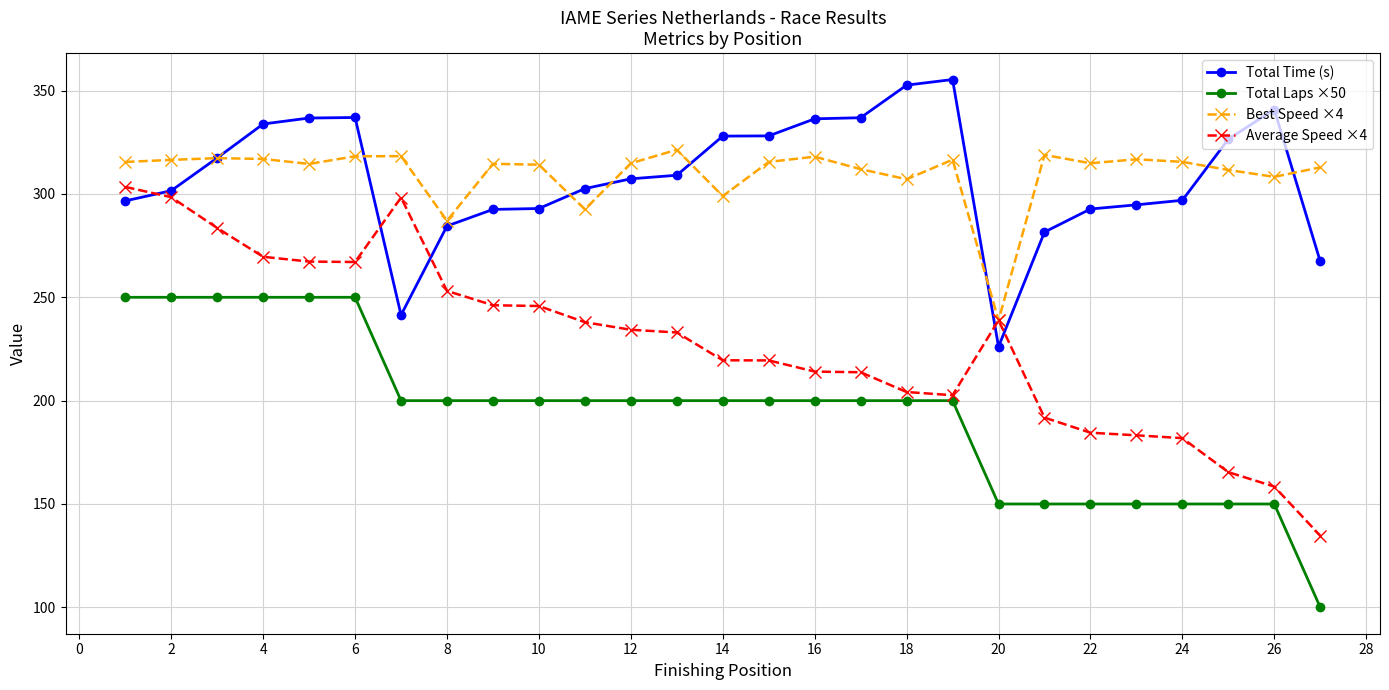

True or false: Best Speed ×4 has more than 2 interior local peaks.

True